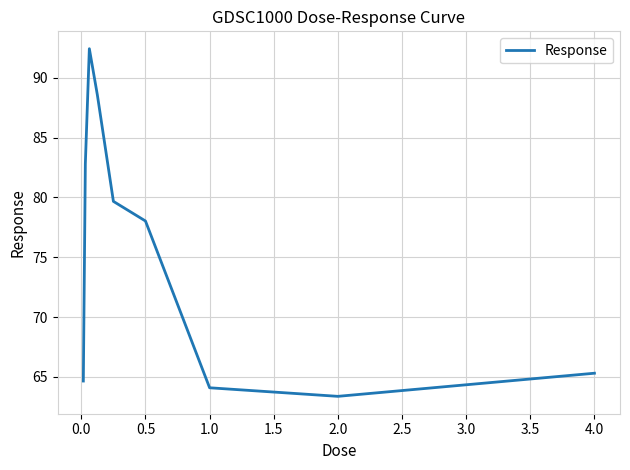

What is the difference between the maximum and minimum values?

29.1